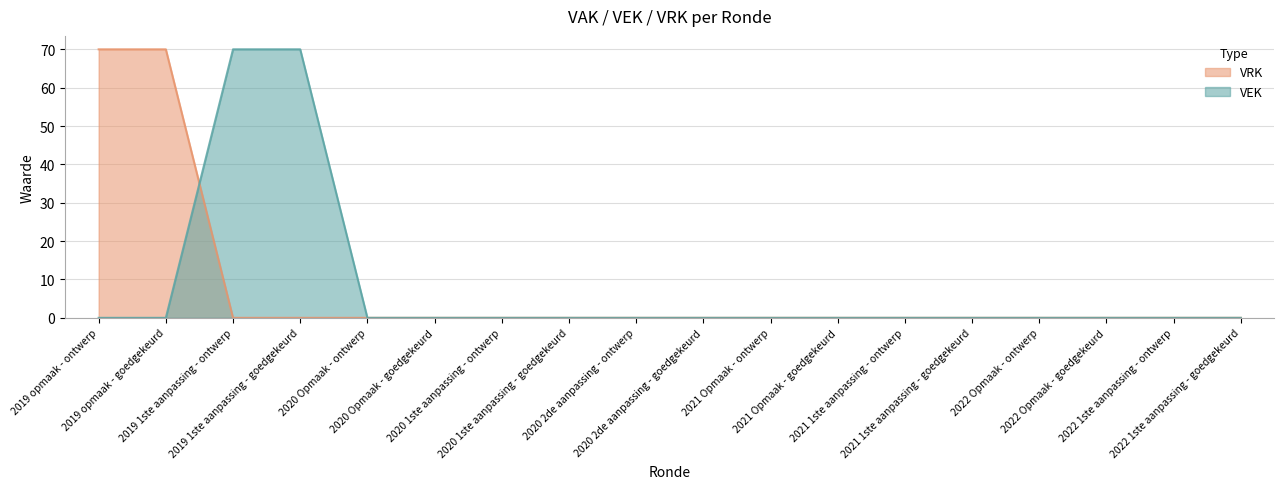

The value of VEK at 2021 Opmaak - goedgekeurd is 0. True or false?

True